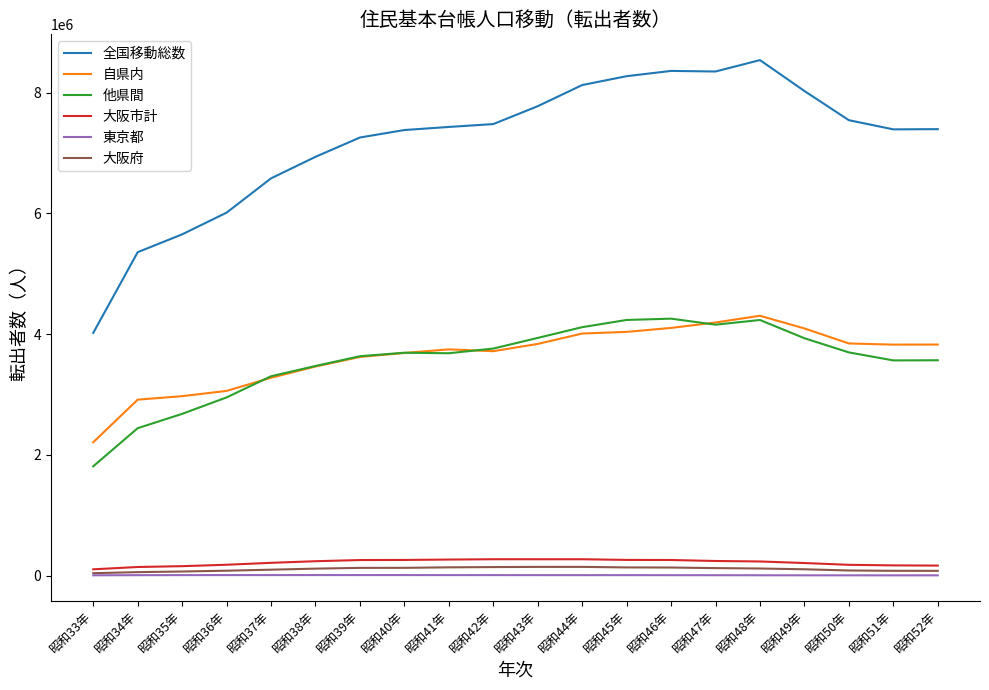

True or false: 他県間 and 大阪府 cross at least once.

False